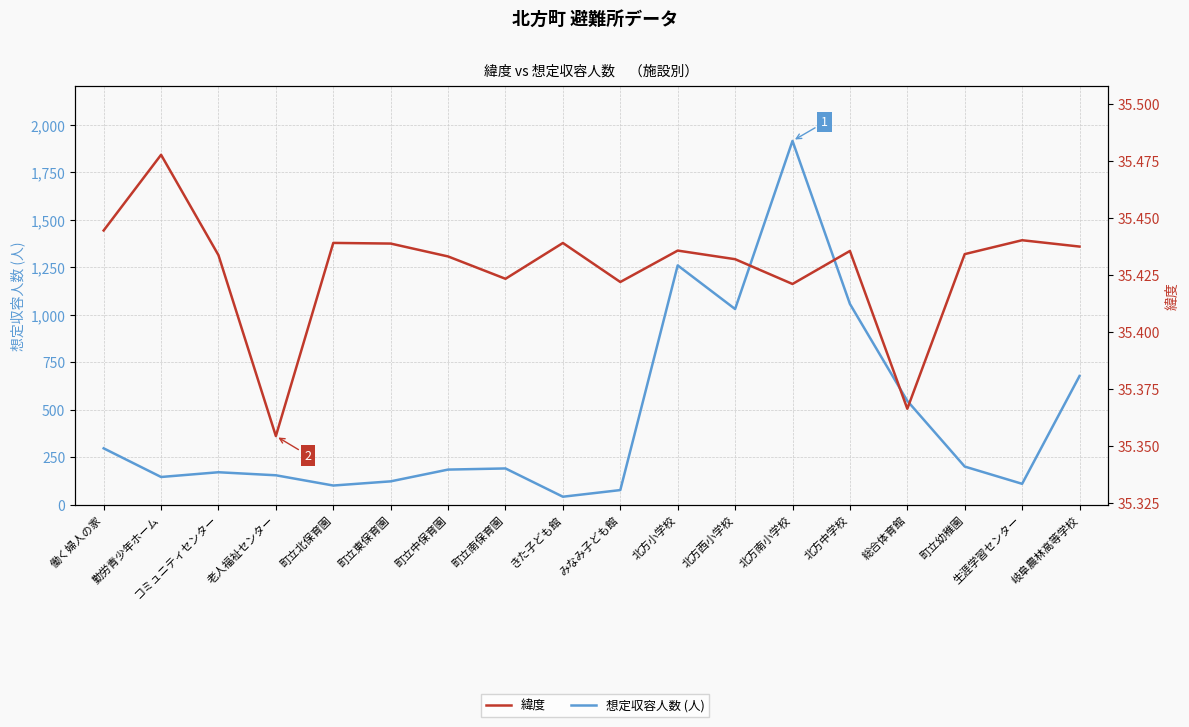

At which category does 緯度 reach its first local valley?

老人福祉センター